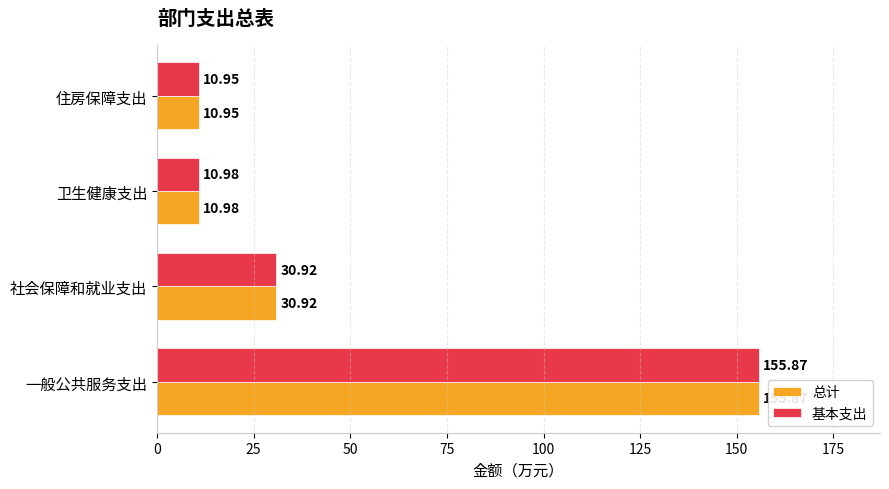

What is the difference between the maximum and second lowest values in the 基本支出 series?

144.9